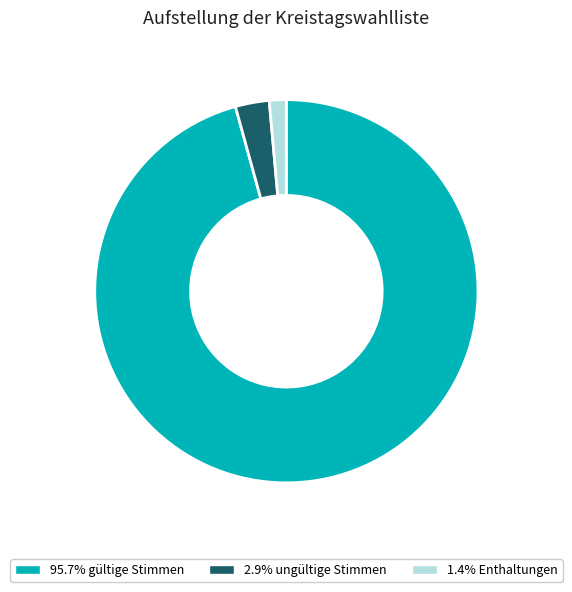

Is there any slice that represents more than half of the pie?

Yes